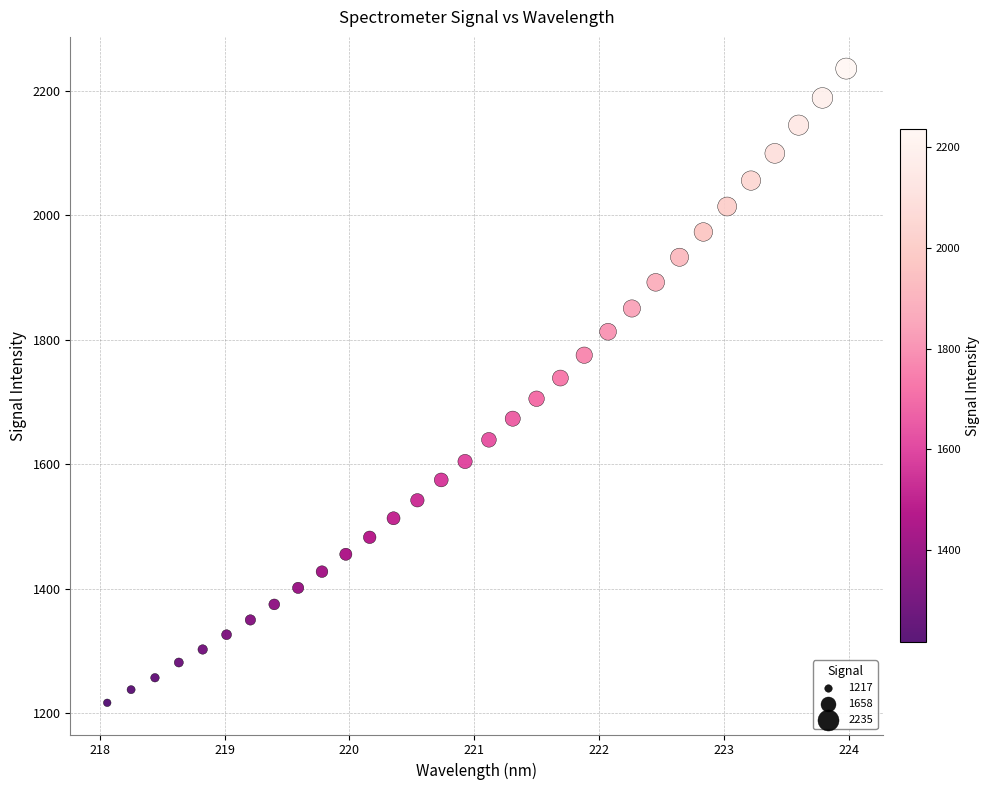

What is the range of Y values (max minus min)?

1018.6